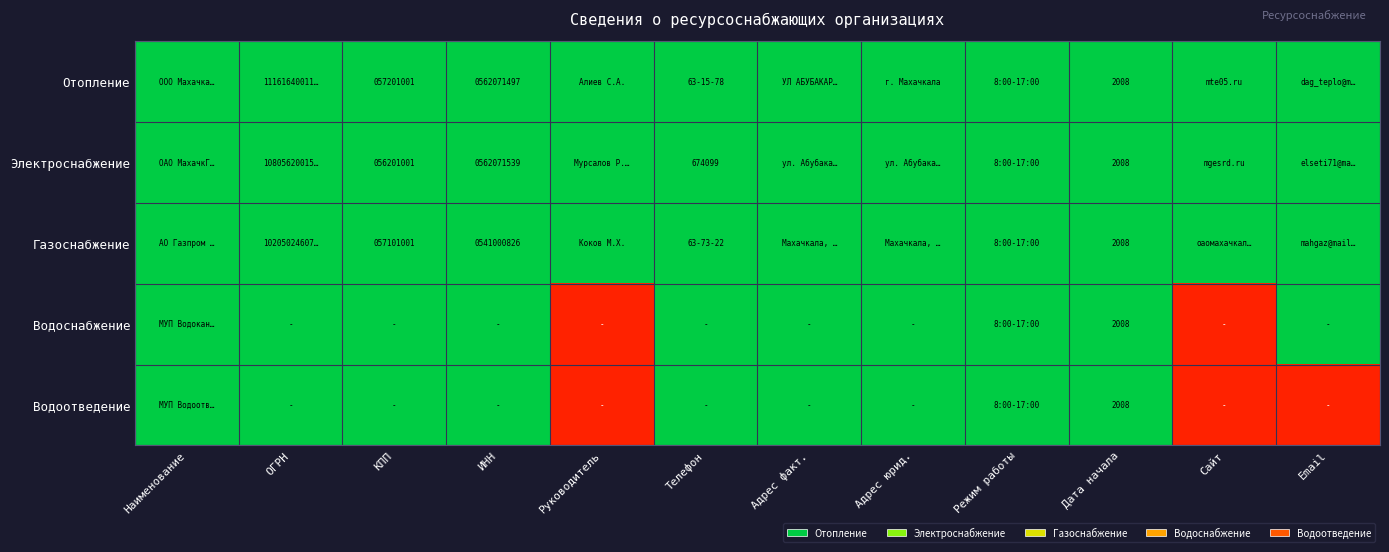

Which label corresponds to the largest value in the chart?

Наименование